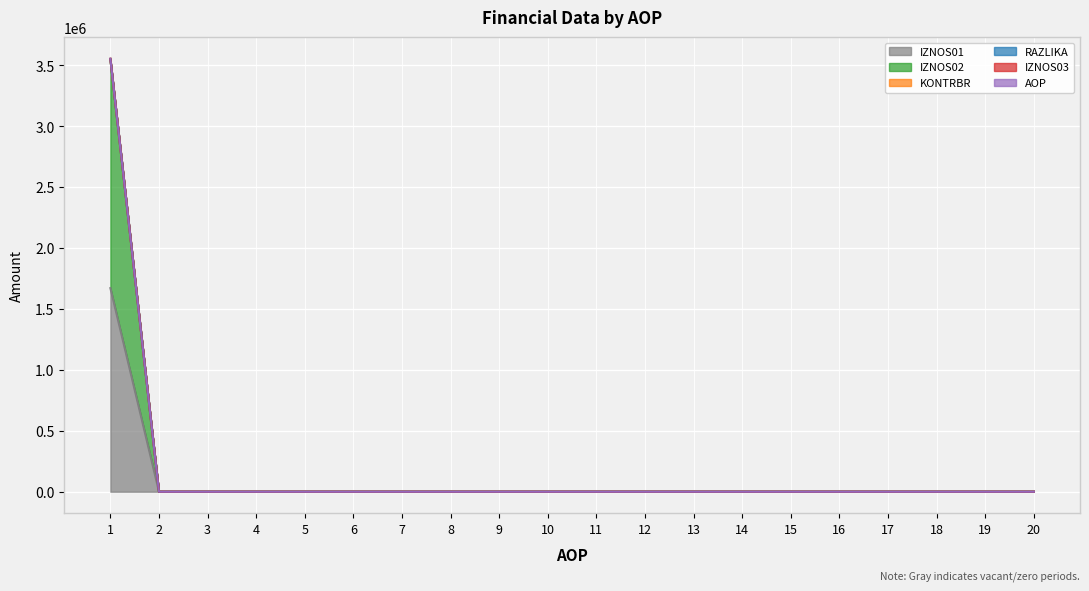

Which series changed the most between 6 and 9?

IZNOS01